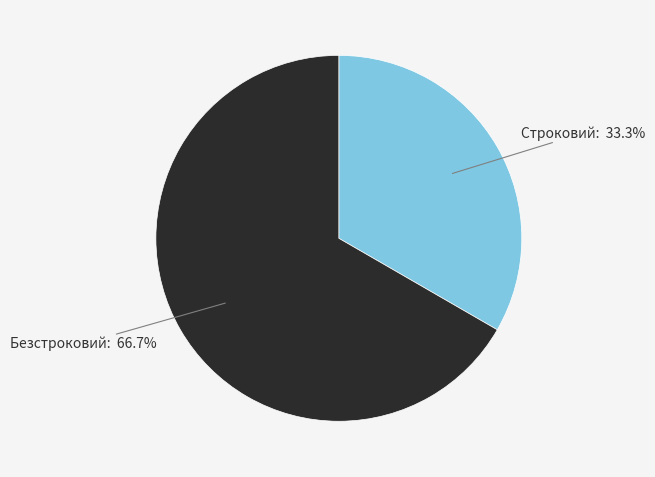

Is there any slice that represents more than half of the pie?

Yes